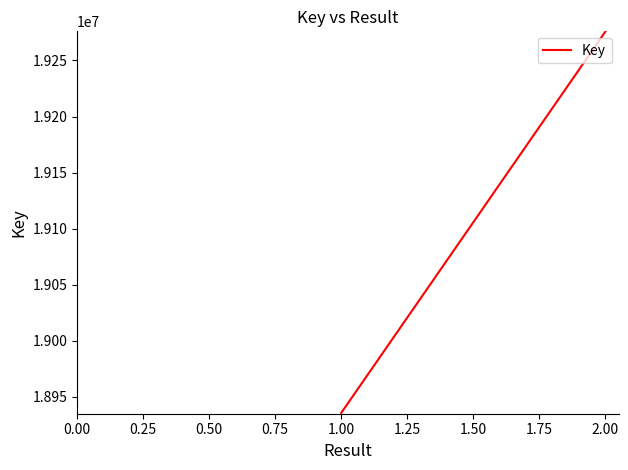

Reading left to right, list all the values displayed in this chart.

18935734	19275704